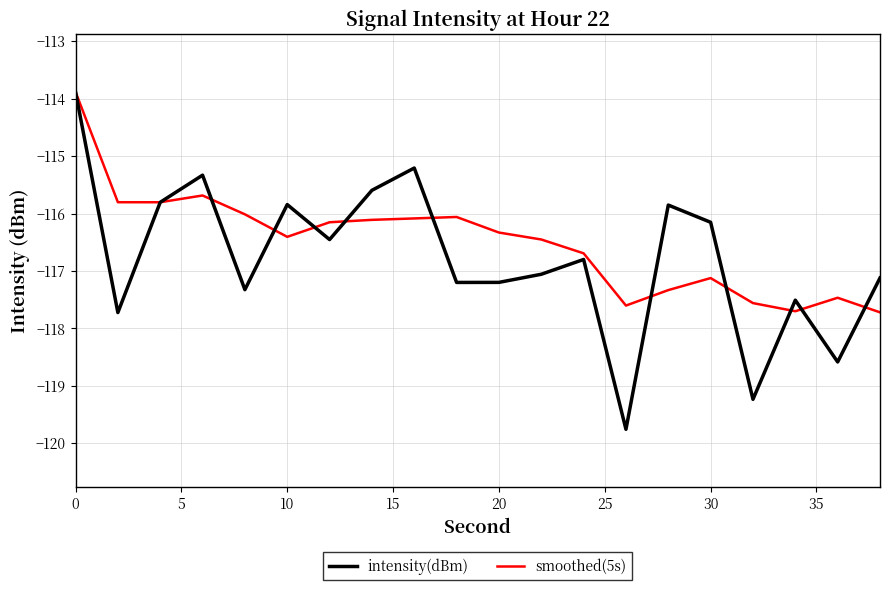

True or false: smoothed(5s) and intensity(dBm) intersect in this chart.

True